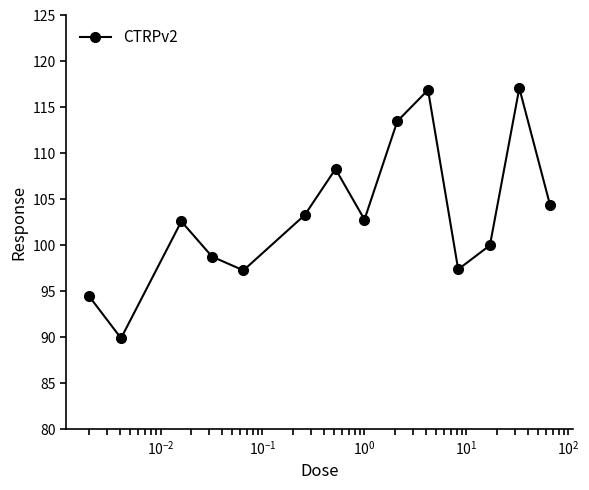

Does the chart have visible grid lines?

No